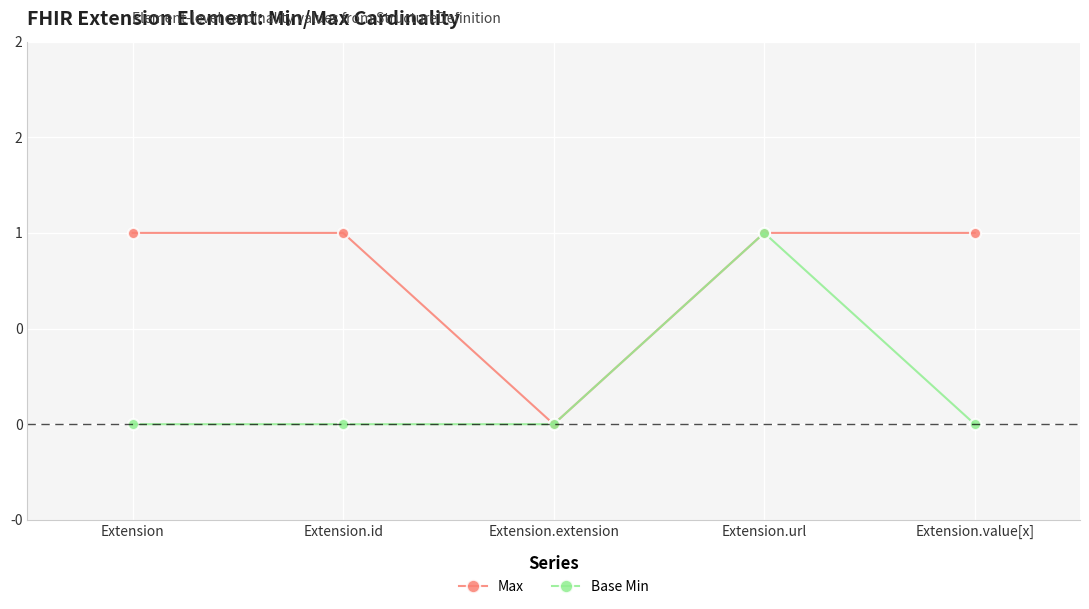

What are all the series names shown in the legend?

Max, Base Min